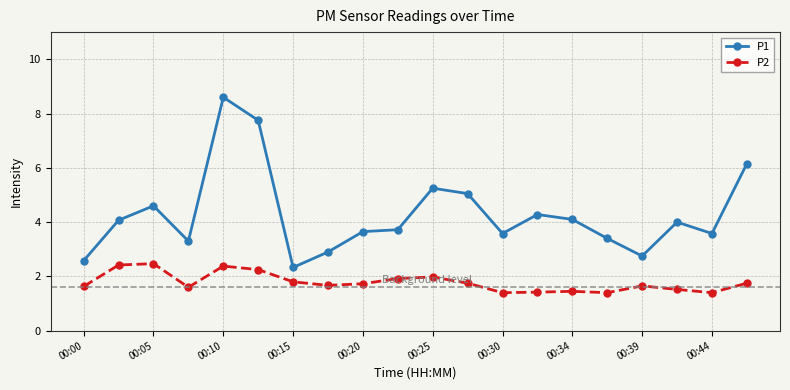

Count the number of data series in this chart.

2